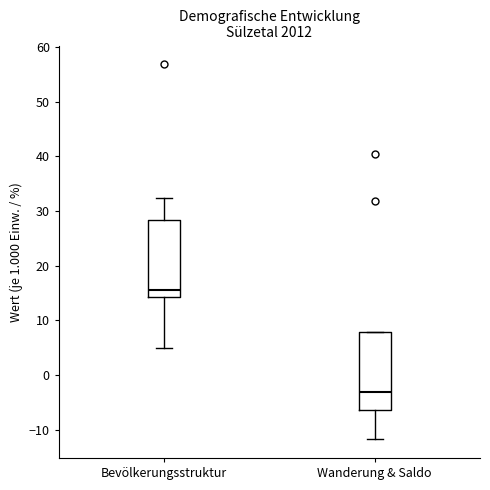

Which box's median line is the highest?

Bevölkerungsstruktur